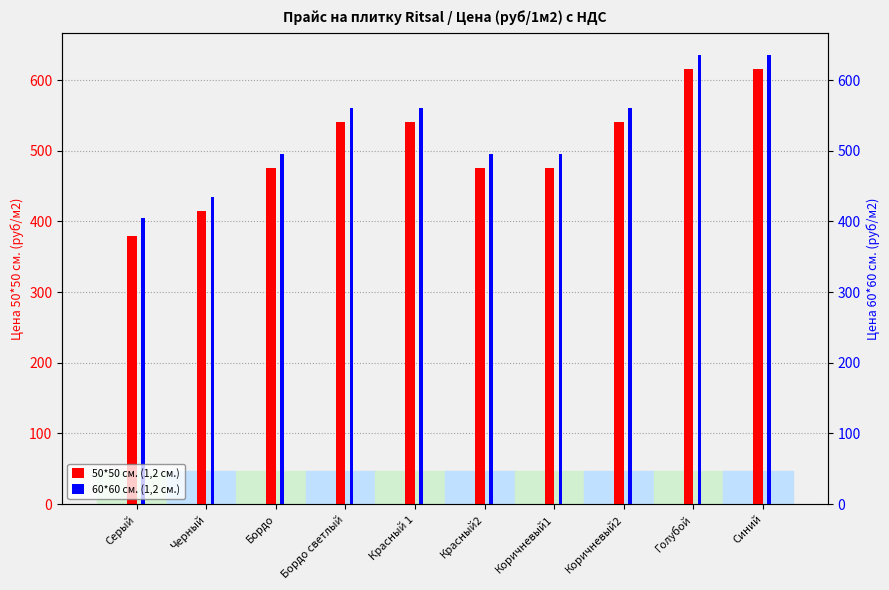

At which label does 60*60 см. (1,2 см.) reach its minimum?

Серый